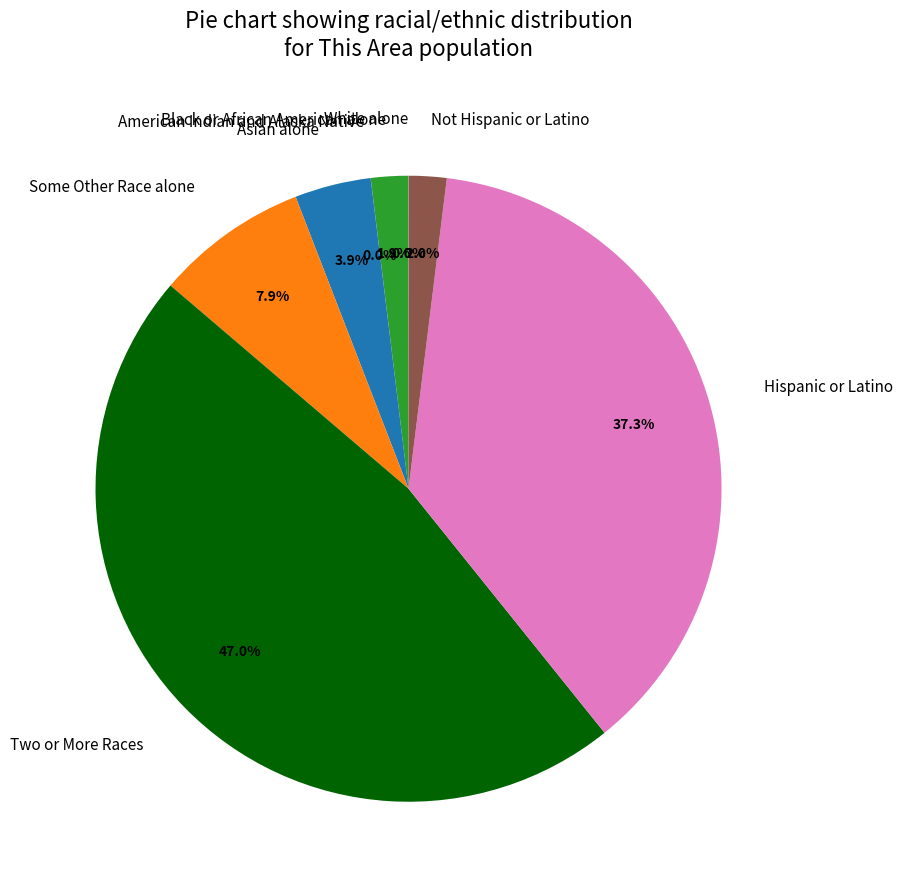

What portion of the pie excludes Hispanic or Latino?

62.7%